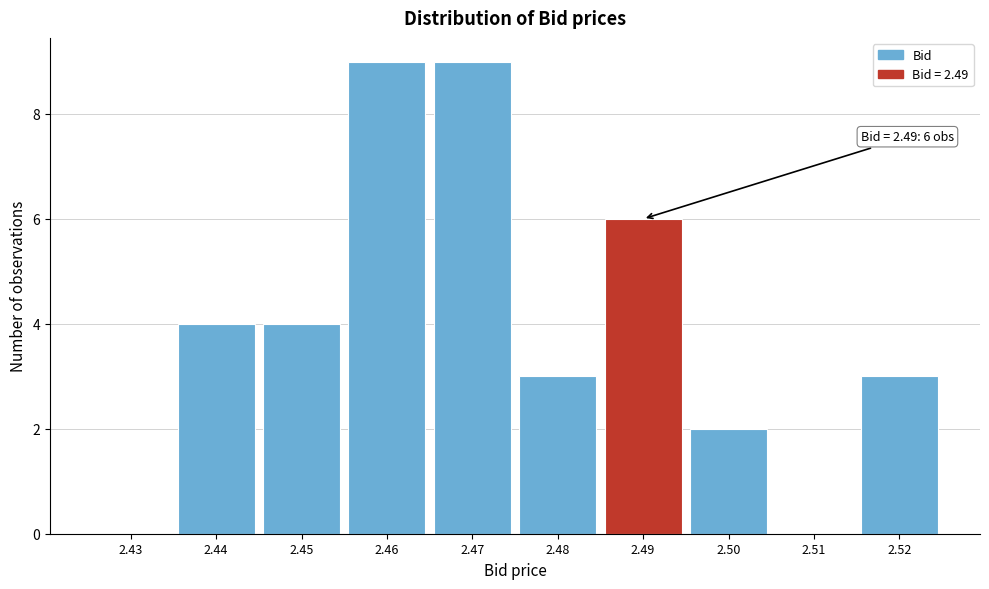

Reading right to left, transcribe all the data shown in this chart.

2.52=3	2.51=0	2.50=2	2.49=6	2.48=3	2.47=9	2.46=9	2.45=4	2.44=4	2.43=0